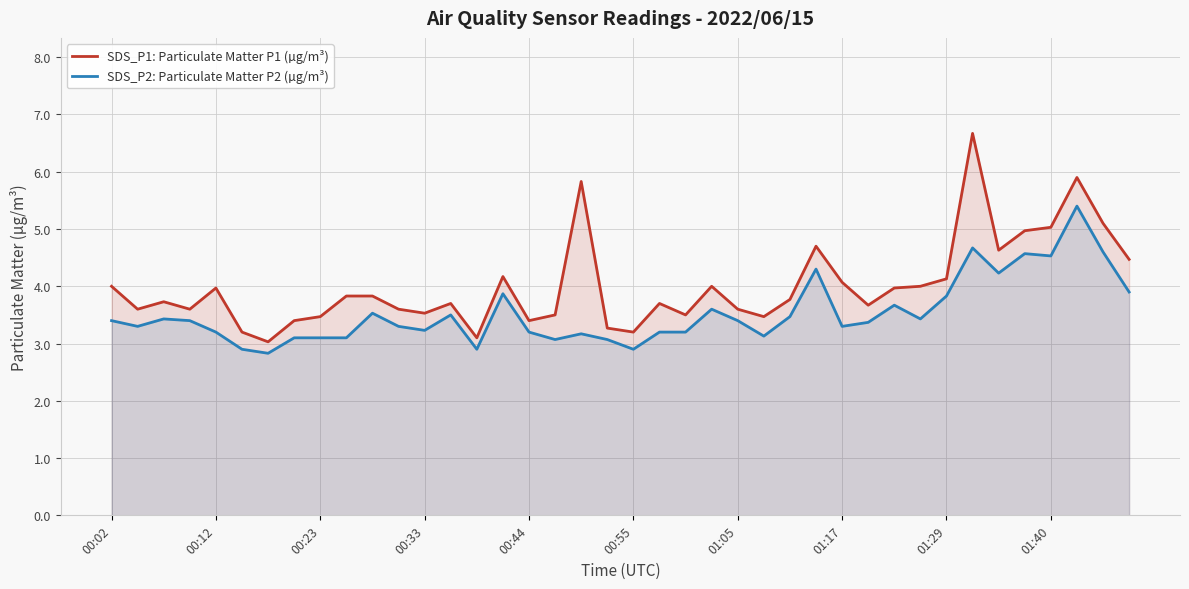

What is the sum of the SDS_P2: Particulate Matter P2 (µg/m³) values at 29 and 31?

6.8